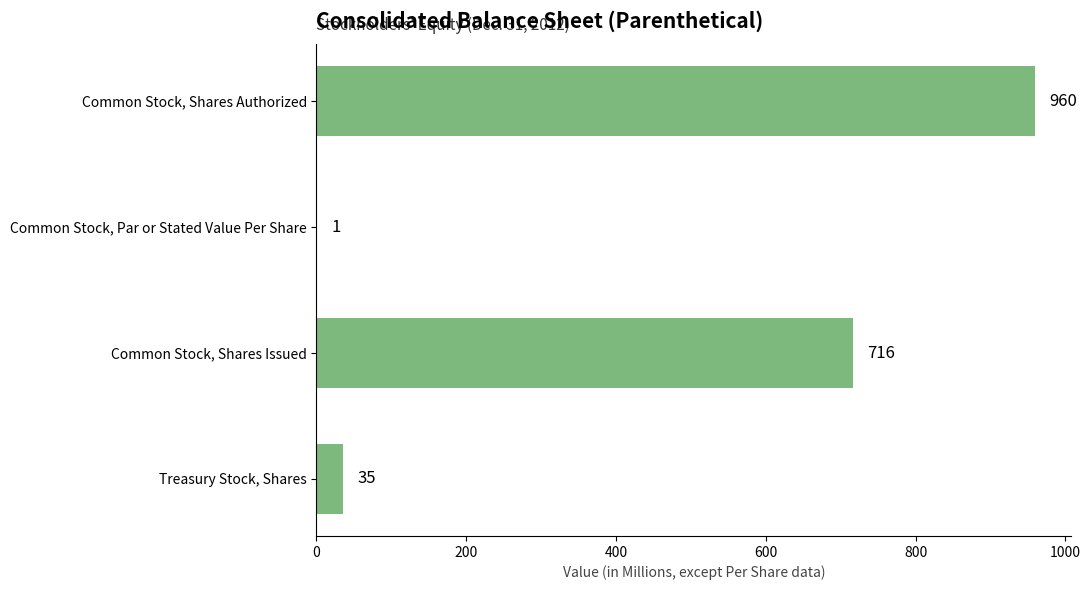

What is the change in value from Common Stock, Shares Authorized to Common Stock, Shares Issued?

-244